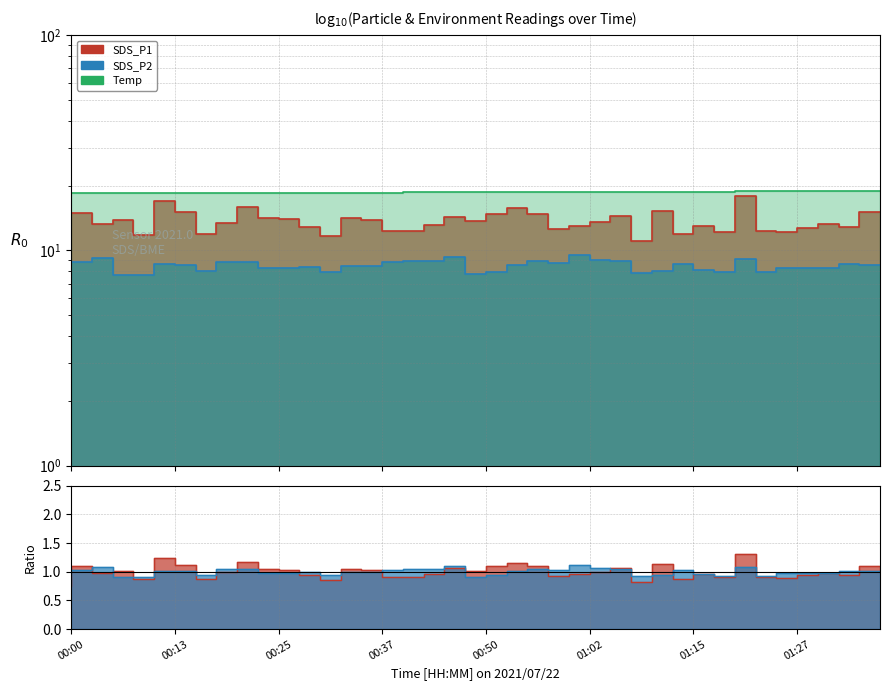

True or false: SDS_P1 and Temp cross at least once.

False